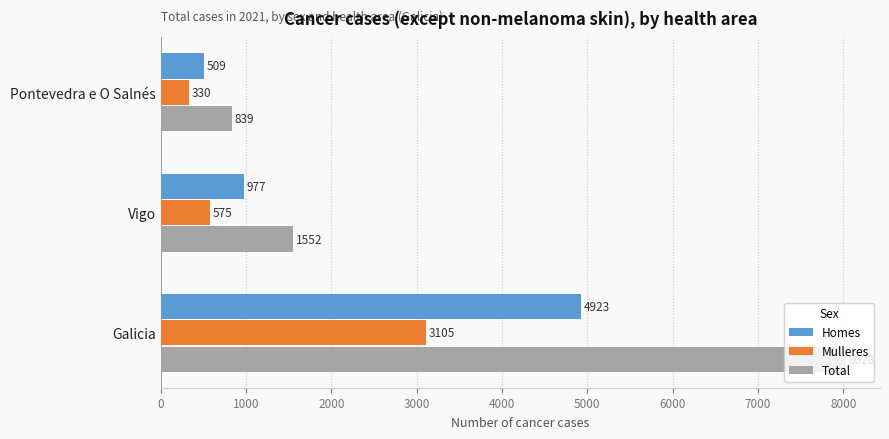

What is the sum of the Mulleres values at Vigo and Galicia?

3680